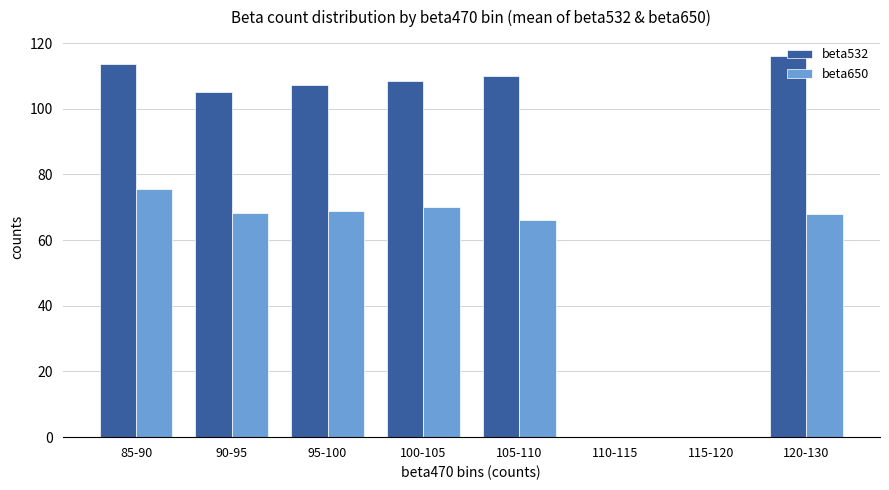

True or false: beta532 has a value of 185.3 at 90-95.

False